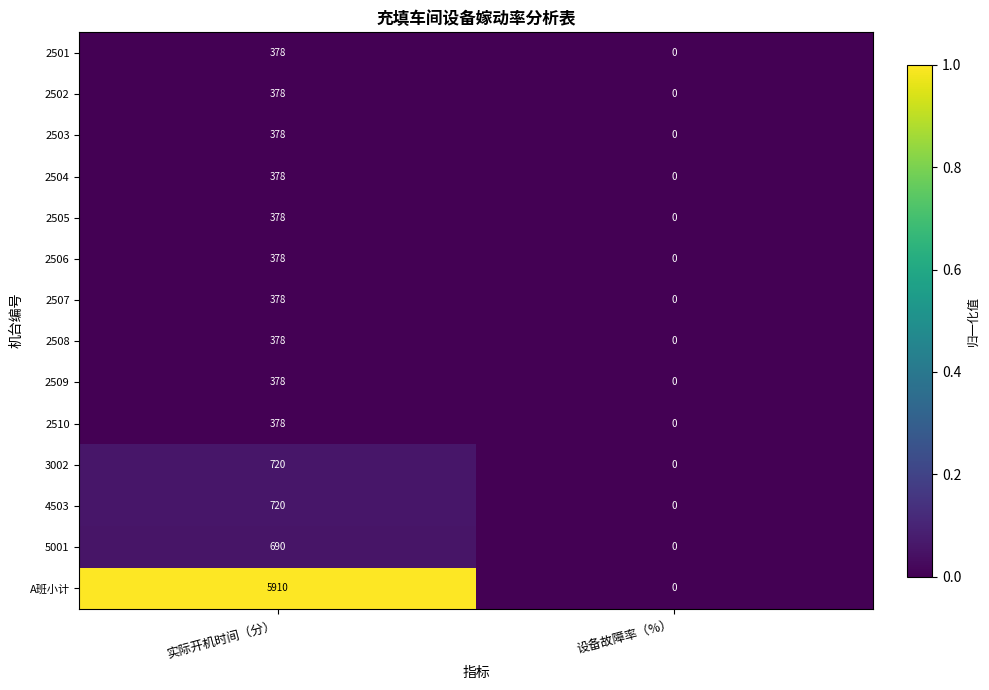

What is the greatest value displayed?

5910